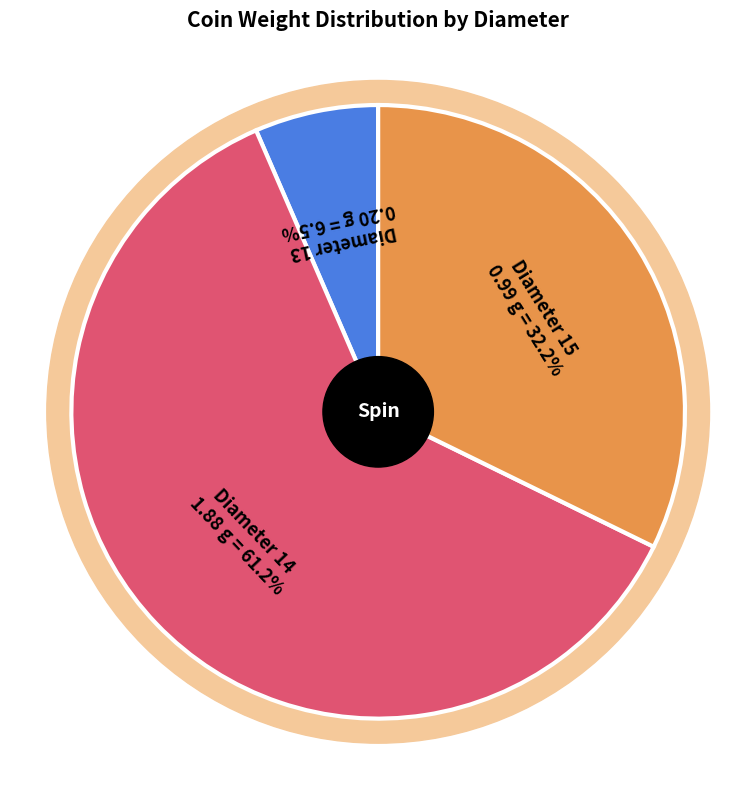

Which has a higher value, 14 or 14?

14